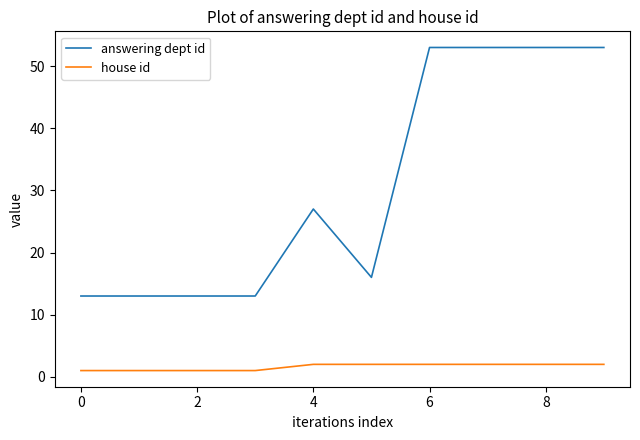

True or false: answering dept id and house id intersect in this chart.

False